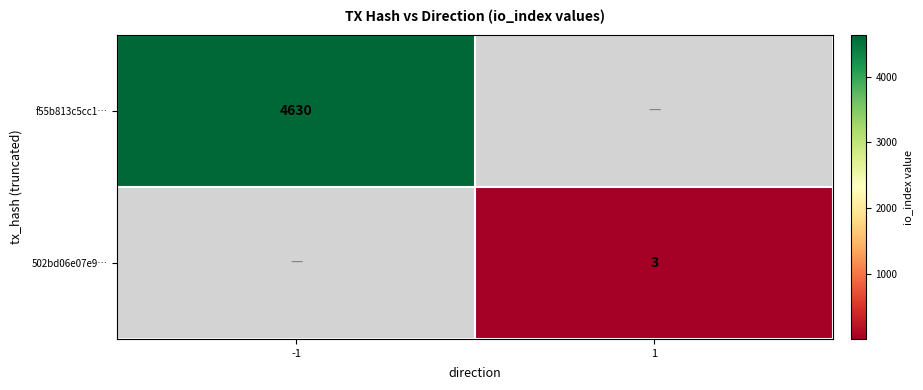

The 502bd06e07e9… series shows 2 at 1. True or false?

False